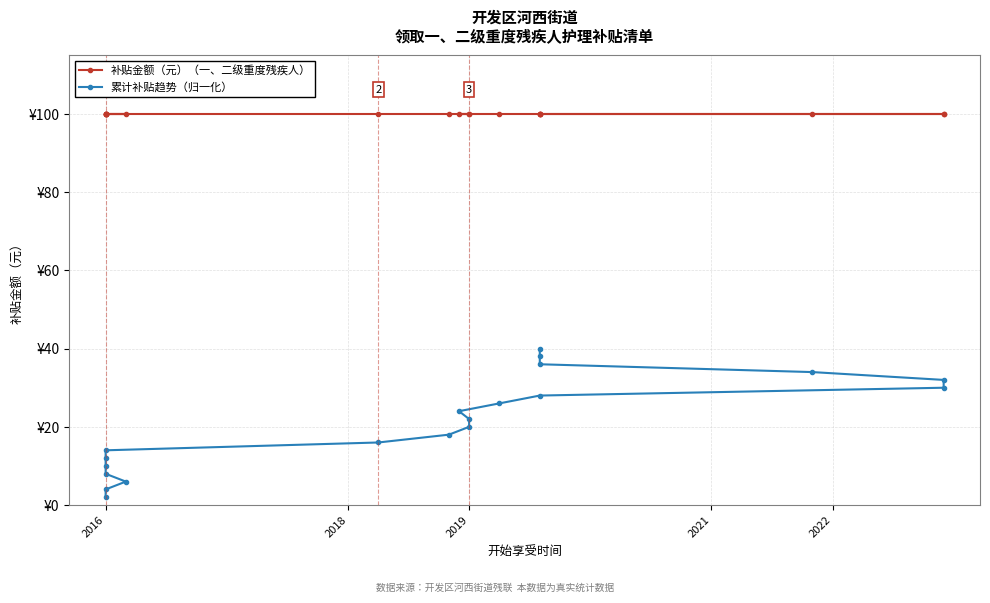

Is this an area chart (filled region under the line)?

No